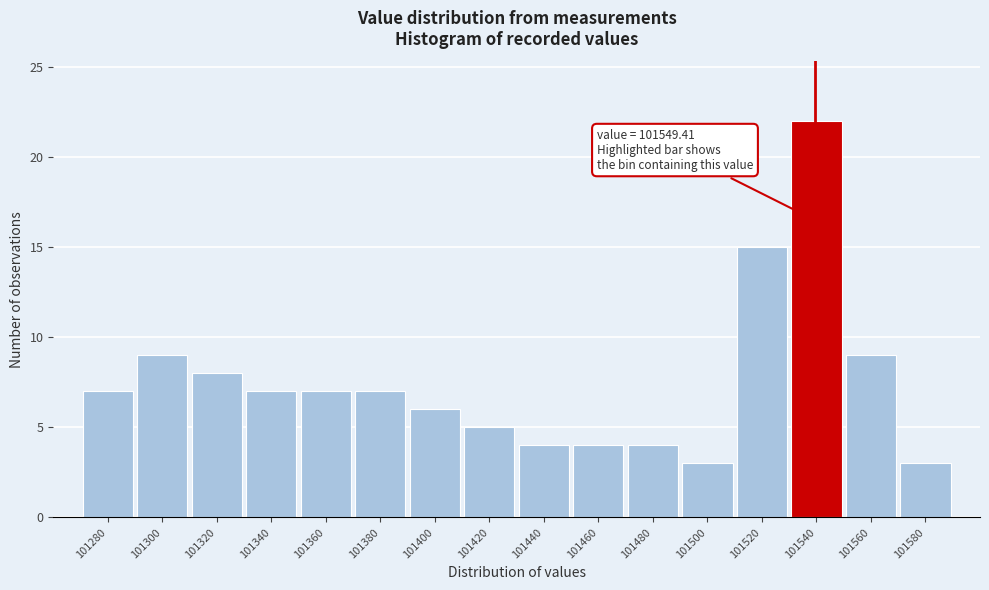

Reading right to left, transcribe all the data shown in this chart.

101580=3	101560=9	101540=22	101520=15	101500=3	101480=4	101460=4	101440=4	101420=5	101400=6	101380=7	101360=7	101340=7	101320=8	101300=9	101280=7